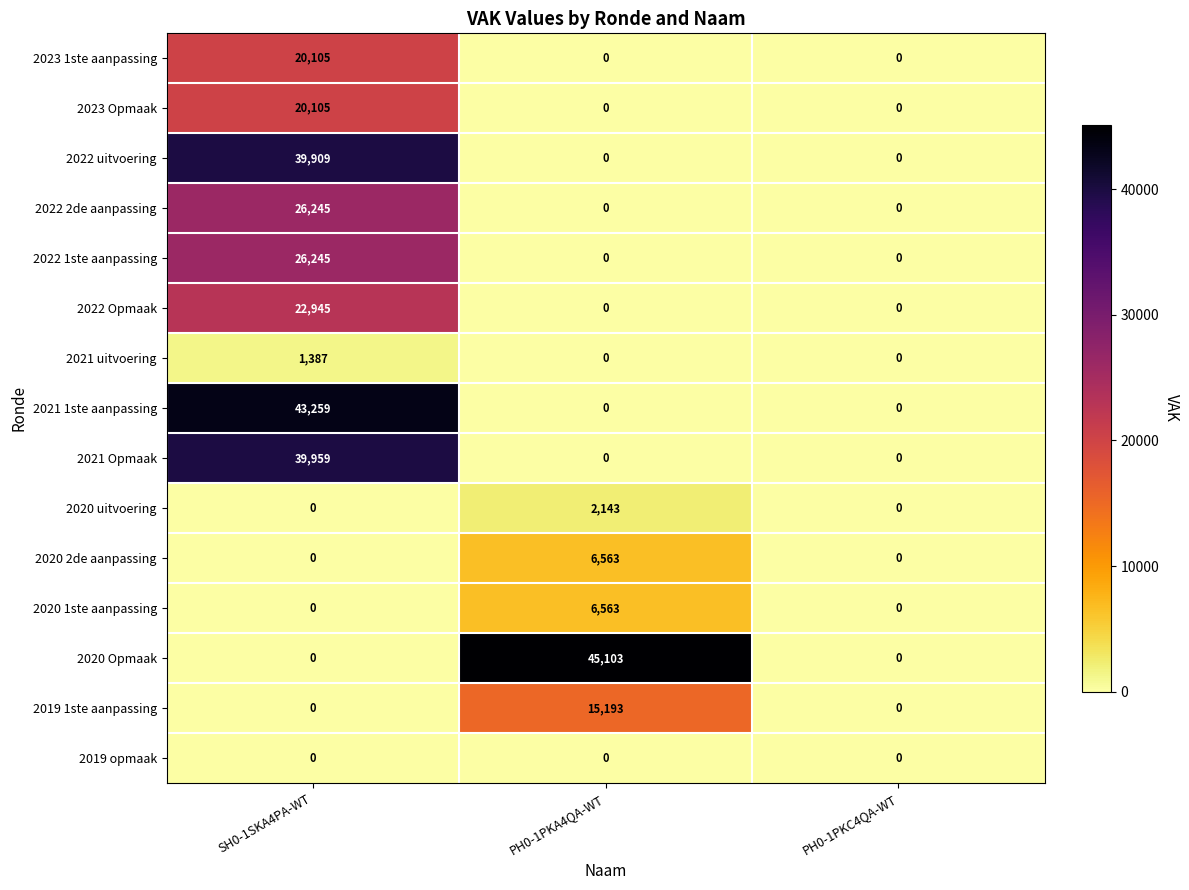

True or false: 2020 uitvoering has a value of 2894 at PH0-1PKA4QA-WT.

False